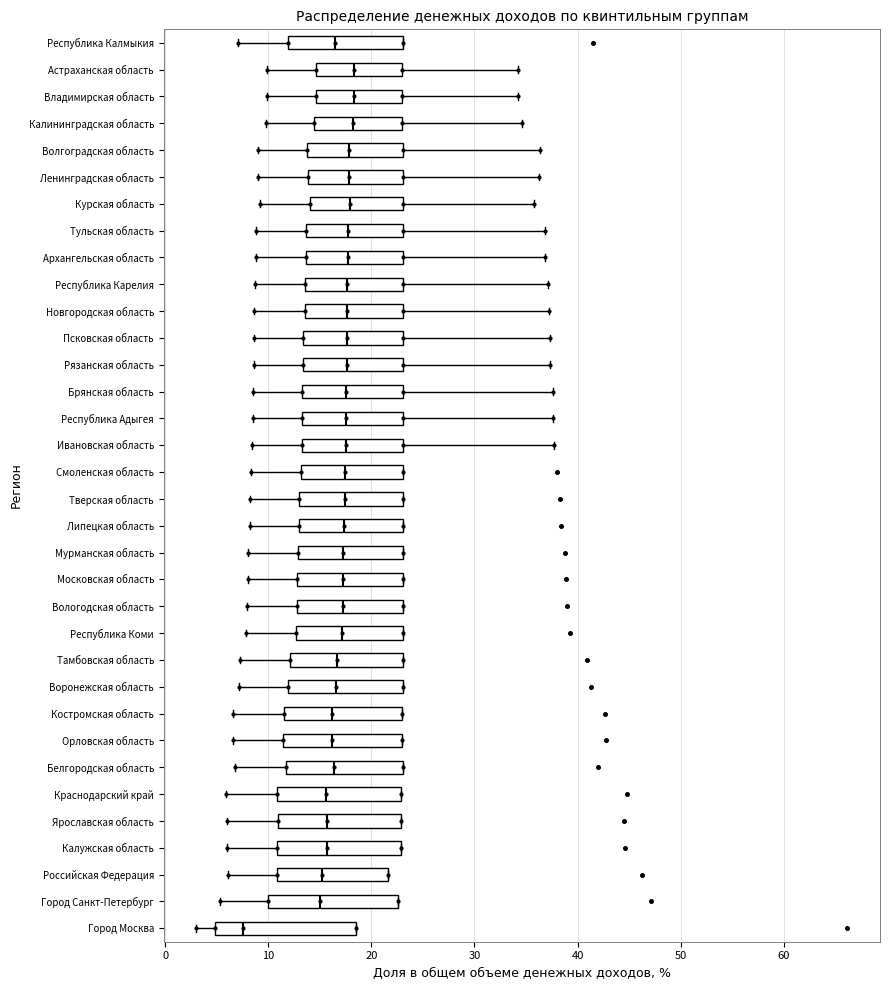

Reading bottom to top, read every box against the x-axis: the position of its median line, the range the box covers, and the ends of its whiskers. The values are not printed on the chart, so give them approximately, as read against the axis.

Город Москва: median 8, box 5 to 19, whiskers 3 to 19
Город Санкт-Петербург: median 15, box 10 to 23, whiskers 5 to 23
Российская Федерация: median 15, box 11 to 22, whiskers 6 to 22
Калужская область: median 16, box 11 to 23, whiskers 6 to 23
Ярославская область: median 16, box 11 to 23, whiskers 6 to 23
Краснодарский край: median 16, box 11 to 23, whiskers 6 to 23
Белгородская область: median 16, box 12 to 23, whiskers 7 to 23
Орловская область: median 16, box 11 to 23, whiskers 7 to 23
Костромская область: median 16, box 12 to 23, whiskers 7 to 23
Воронежская область: median 17, box 12 to 23, whiskers 7 to 23
Тамбовская область: median 17, box 12 to 23, whiskers 7 to 23
Республика Коми: median 17, box 13 to 23, whiskers 8 to 23
Вологодская область: median 17, box 13 to 23, whiskers 8 to 23
Московская область: median 17, box 13 to 23, whiskers 8 to 23
Мурманская область: median 17, box 13 to 23, whiskers 8 to 23
Липецкая область: median 17, box 13 to 23, whiskers 8 to 23
Тверская область: median 17, box 13 to 23, whiskers 8 to 23
Смоленская область: median 17, box 13 to 23, whiskers 8 to 23
Ивановская область: median 18, box 13 to 23, whiskers 8 to 38
Республика Адыгея: median 18, box 13 to 23, whiskers 9 to 38
Брянская область: median 18, box 13 to 23, whiskers 9 to 38
Рязанская область: median 18, box 13 to 23, whiskers 9 to 37
Псковская область: median 18, box 13 to 23, whiskers 9 to 37
Новгородская область: median 18, box 14 to 23, whiskers 9 to 37
Республика Карелия: median 18, box 14 to 23, whiskers 9 to 37
Архангельская область: median 18, box 14 to 23, whiskers 9 to 37
Тульская область: median 18, box 14 to 23, whiskers 9 to 37
Курская область: median 18, box 14 to 23, whiskers 9 to 36
Ленинградская область: median 18, box 14 to 23, whiskers 9 to 36
Волгоградская область: median 18, box 14 to 23, whiskers 9 to 36
Калининградская область: median 18, box 14 to 23, whiskers 10 to 35
Владимирская область: median 18, box 15 to 23, whiskers 10 to 34
Астраханская область: median 18, box 15 to 23, whiskers 10 to 34
Республика Калмыкия: median 17, box 12 to 23, whiskers 7 to 23